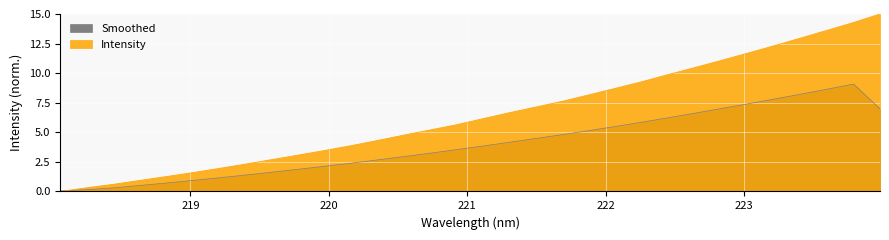

Rank the categories by value from highest to lowest.

223.9802, 223.7895, 223.5987, 223.408, 223.2172, 223.0264, 222.8355, 222.6447, 222.4538, 222.263, 222.0721, 221.8812, 221.6902, 221.4993, 221.3083, 221.1174, 220.9264, 220.7354, 220.5444, 220.3533, 220.1623, 219.9712, 219.7801, 219.589, 219.3979, 219.2067, 219.0156, 218.8244, 218.6332, 218.442, 218.2508, 218.0596